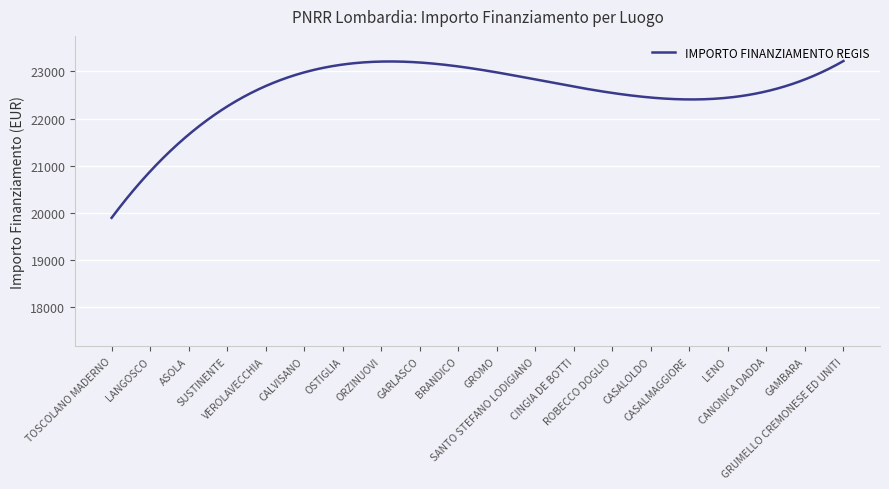

What is the minimum value shown in the chart?

19896.3